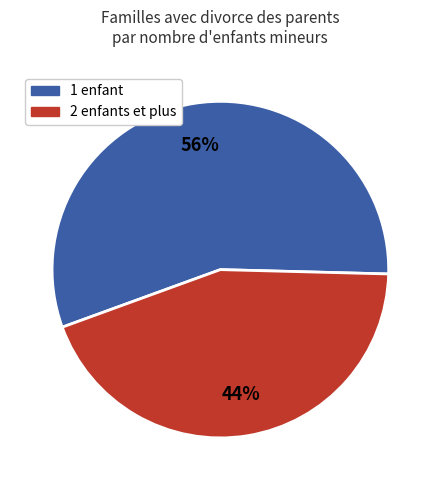

How many slices are in this pie chart?

2